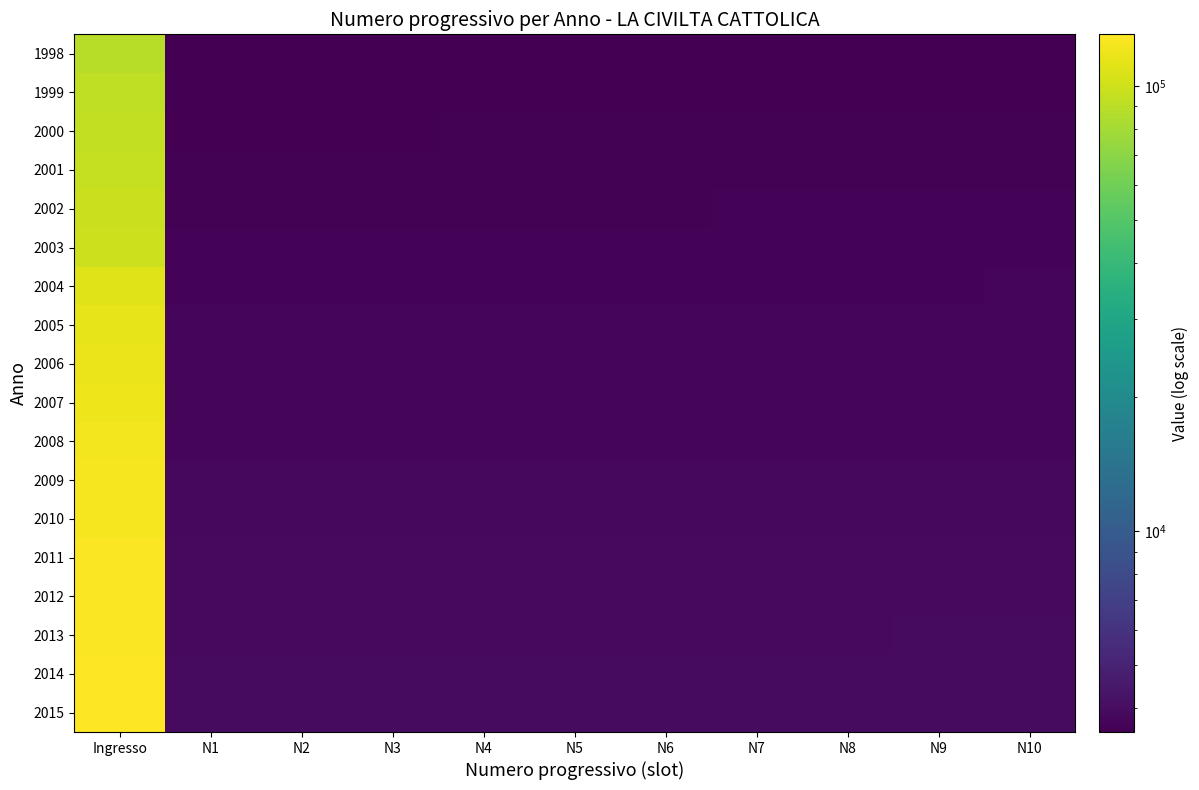

Which series has the largest total across all categories?

2015